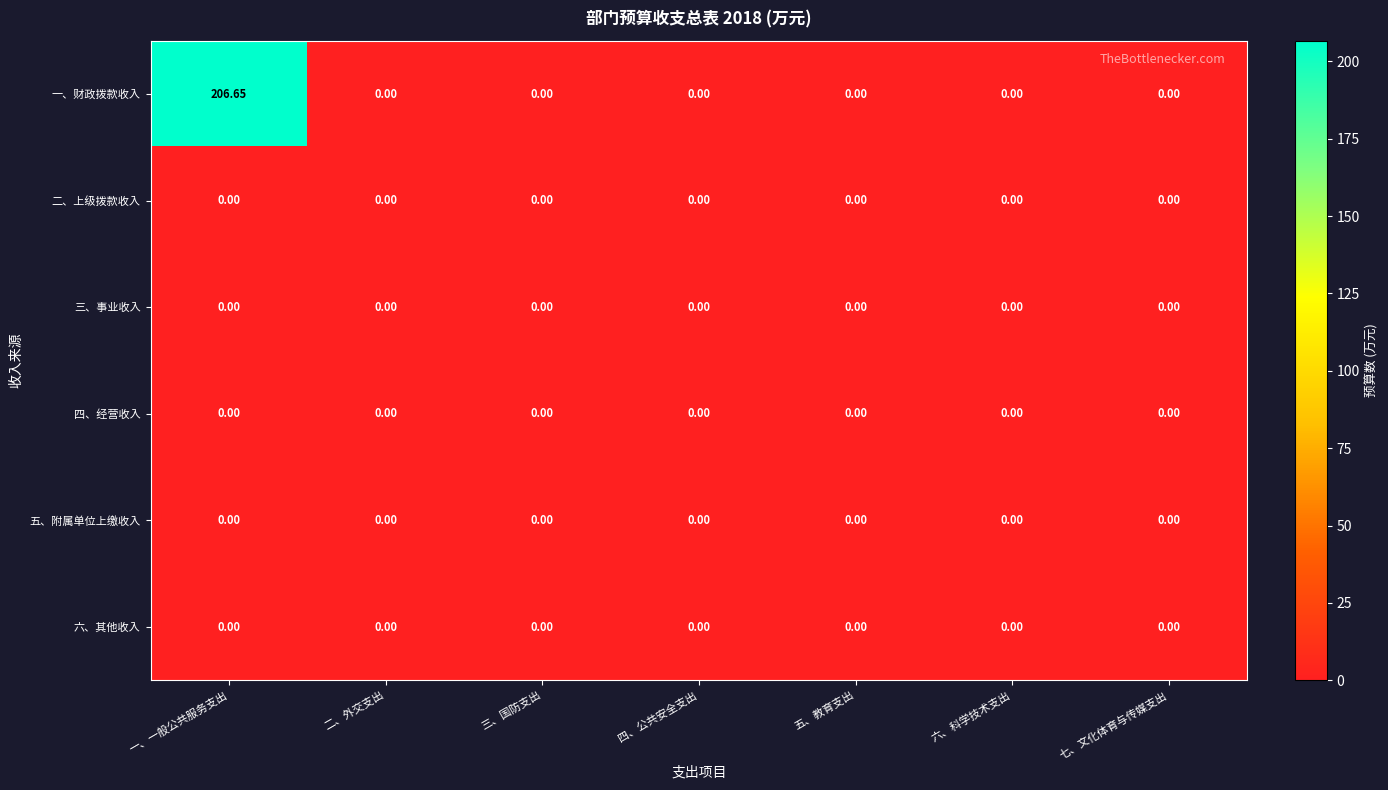

Which series has the widest spread of values?

一、财政拨款收入